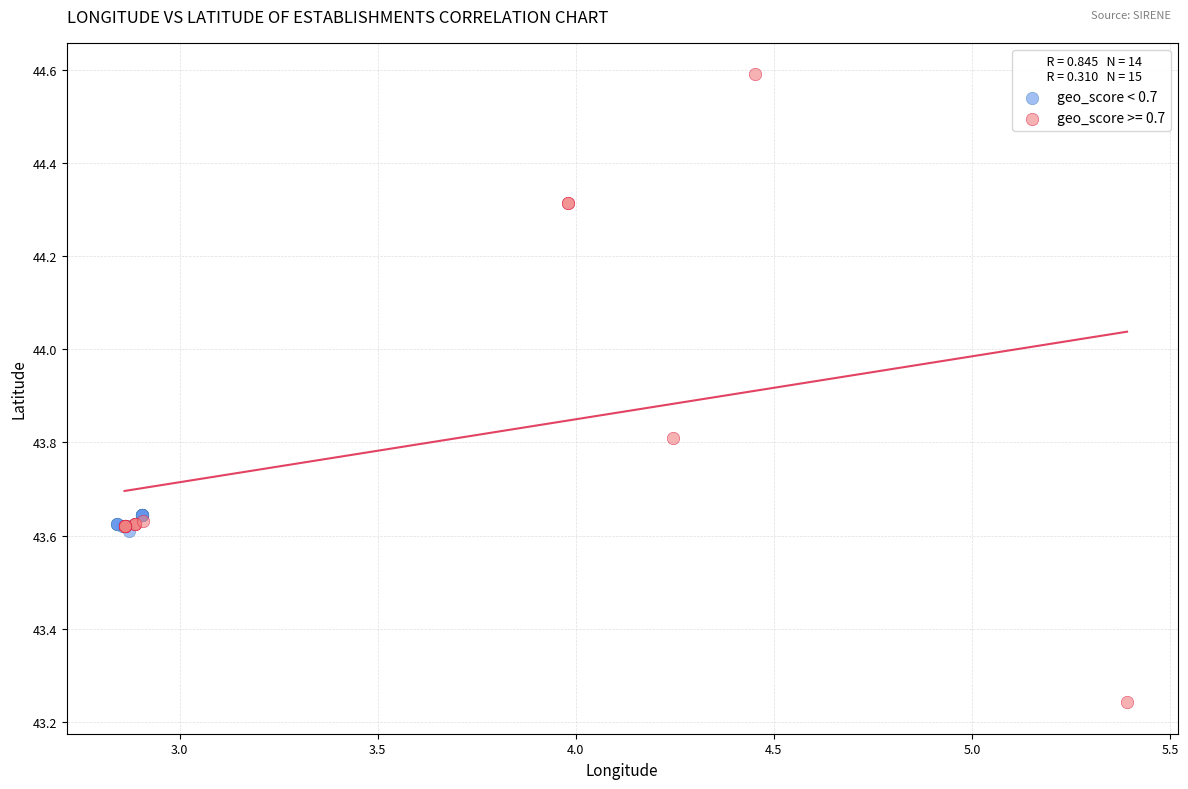

Which series reaches the minimum Y coordinate?

geo_score >= 0.7